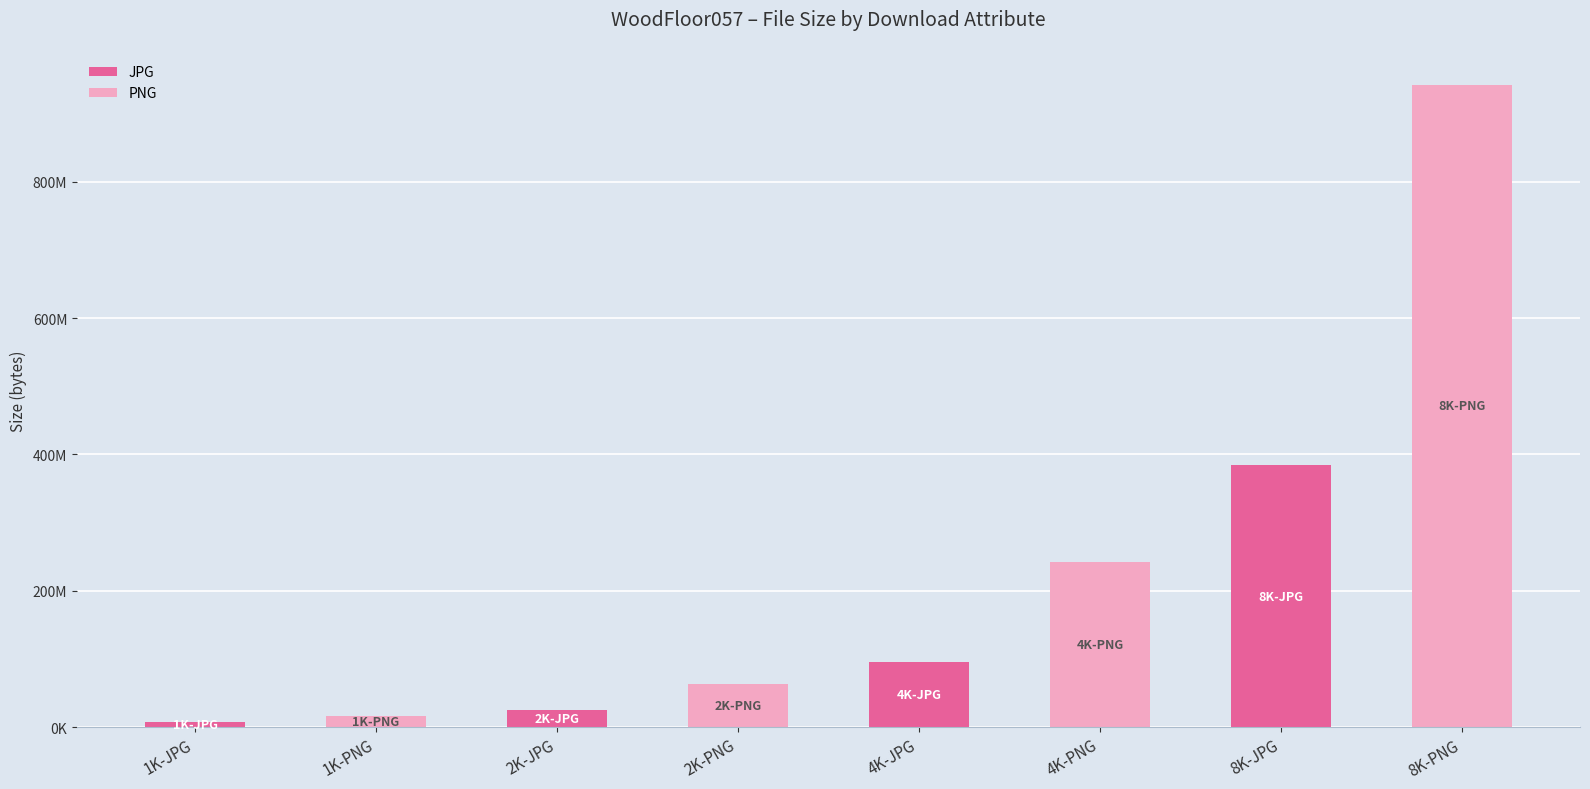

Rank the series by their average value, from lowest to highest.

JPG, PNG